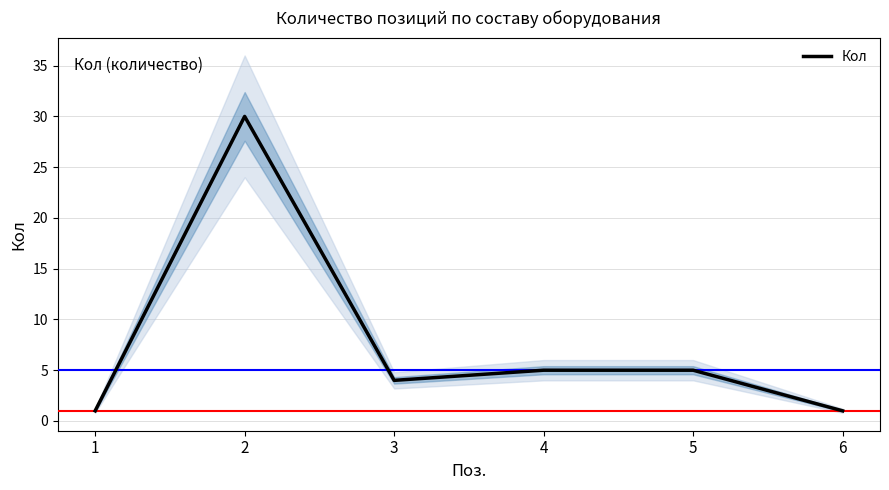

What value does the data have at 5, to the nearest 5?

5